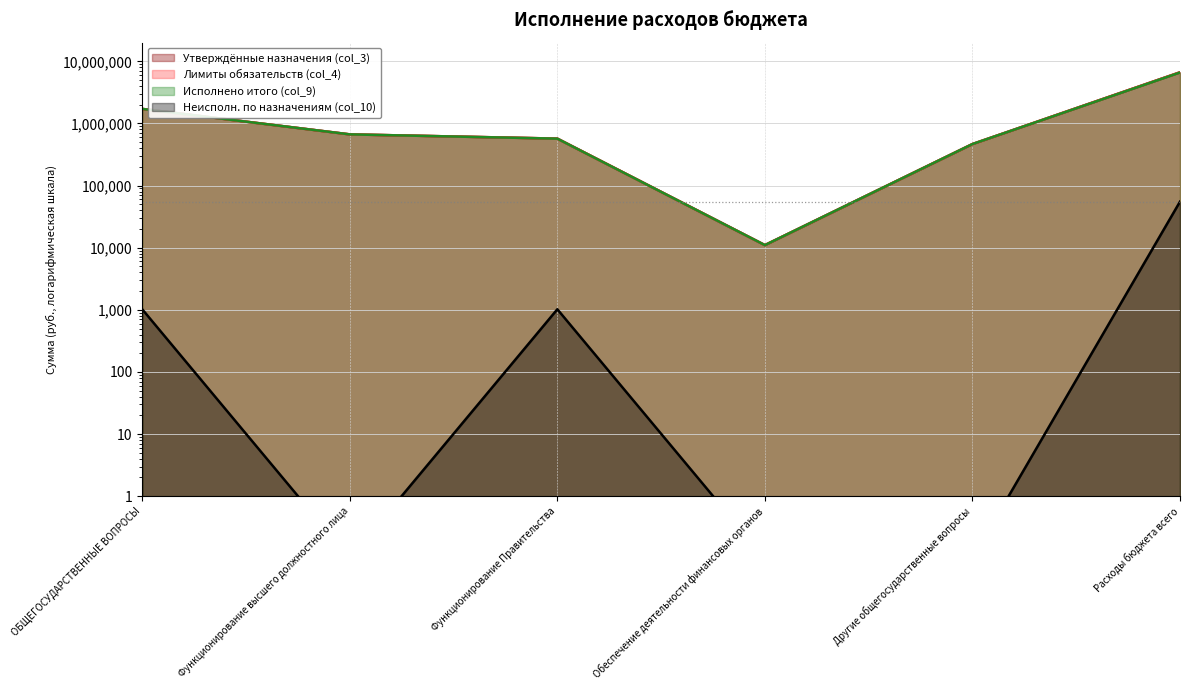

What are all the series names shown in the legend?

Утверждённые назначения (col_3), Лимиты обязательств (col_4), Исполнено итого (col_9), Неисполн. по назначениям (col_10)